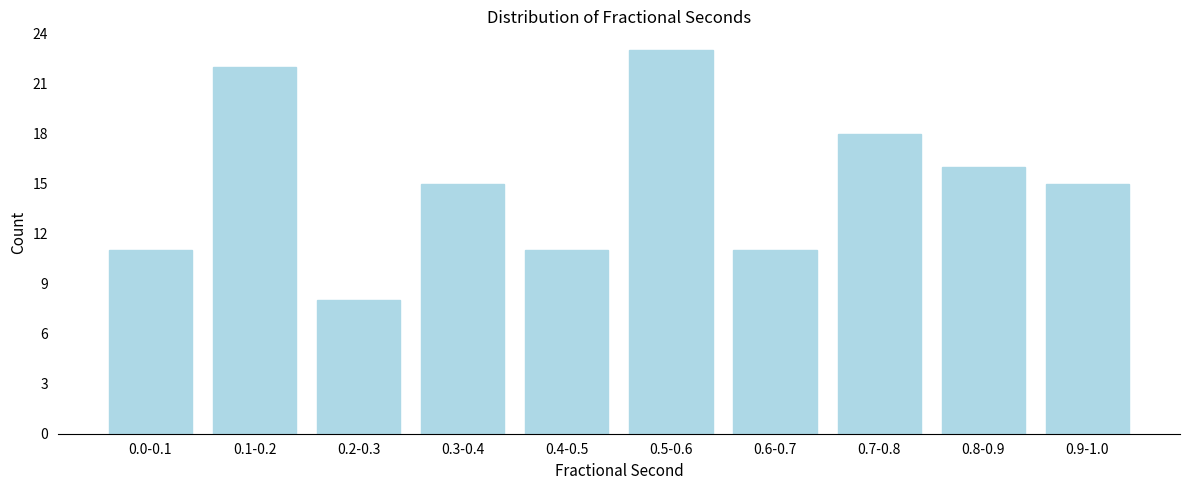

Reading right to left, list all the values displayed in this chart.

0.9-1.0=15	0.8-0.9=16	0.7-0.8=18	0.6-0.7=11	0.5-0.6=23	0.4-0.5=11	0.3-0.4=15	0.2-0.3=8	0.1-0.2=22	0.0-0.1=11